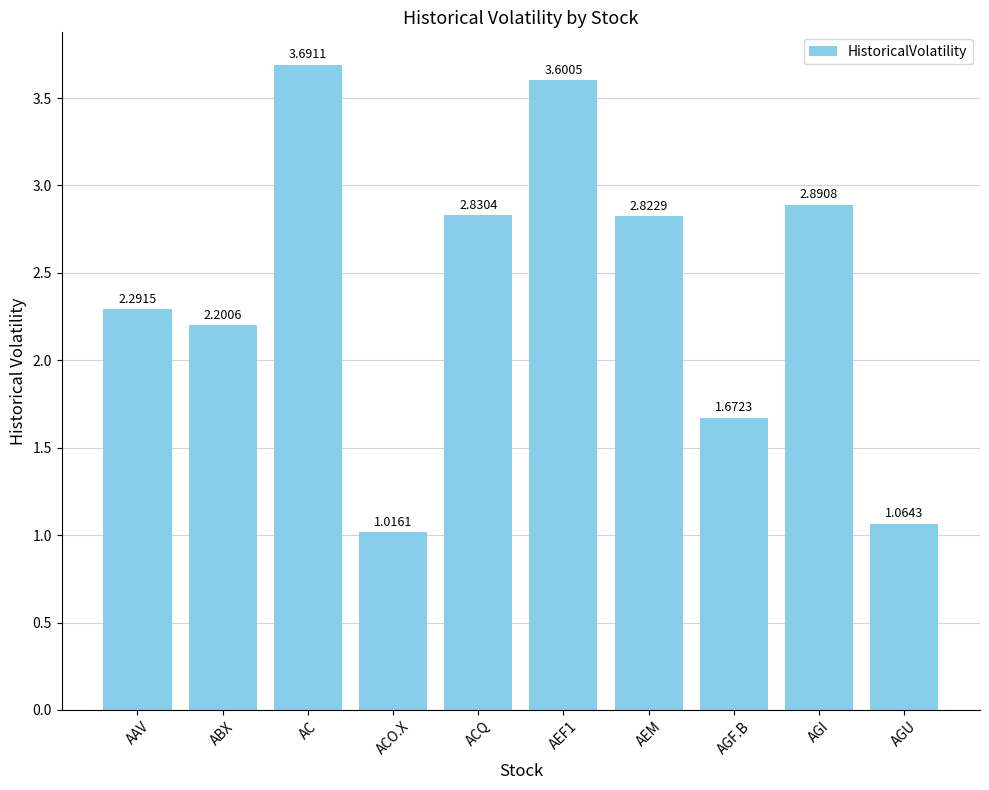

How many data points does each series have?

10